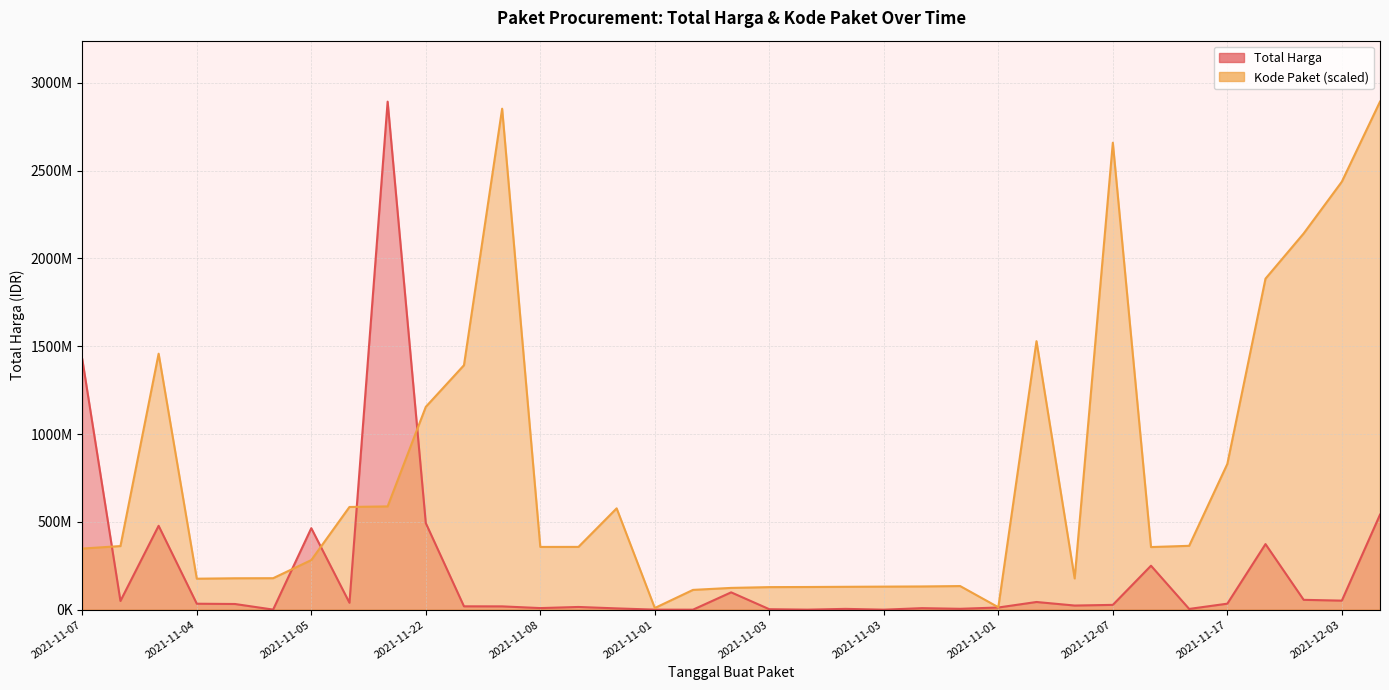

Where is the first local maximum for Kode Paket?

2021-11-24